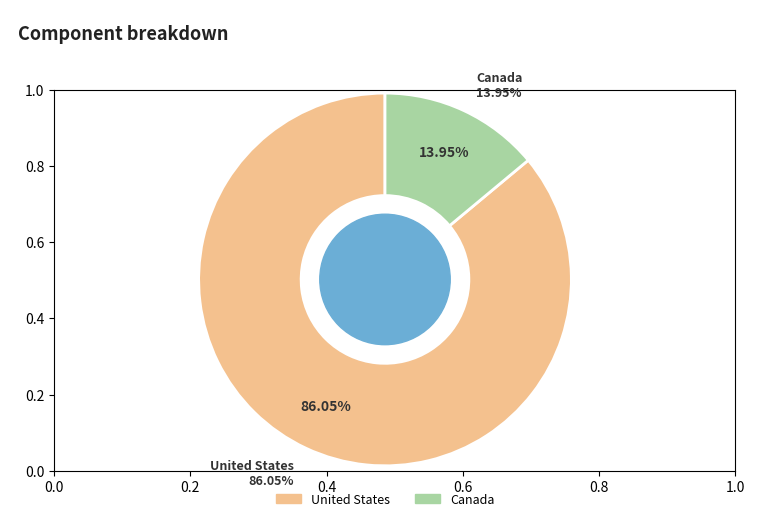

Which slice is the smallest?

Canada